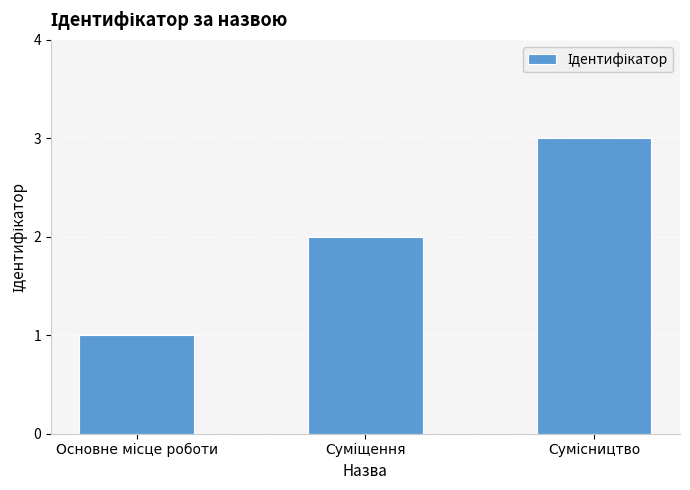

What is the greatest value displayed?

3